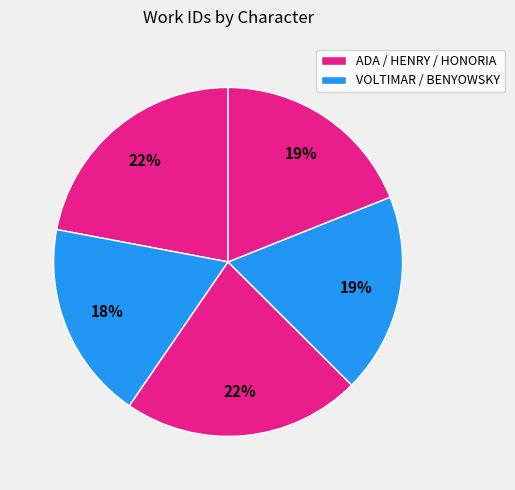

Rank the categories by value from highest to lowest.

HENRY (7057), ADA (7034), HONORIA (6050), BENYOWSKY (5913), VOLTIMAR (5874)